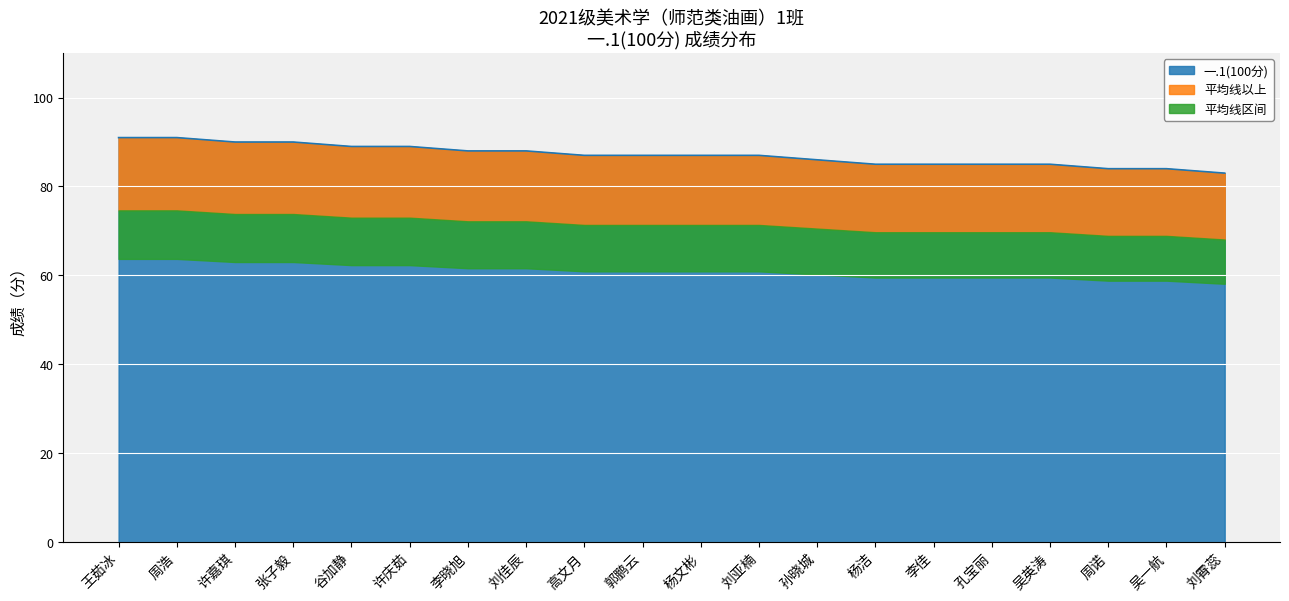

True or false: 一.1(100分) has a value of 87 at 刘亚楠.

True